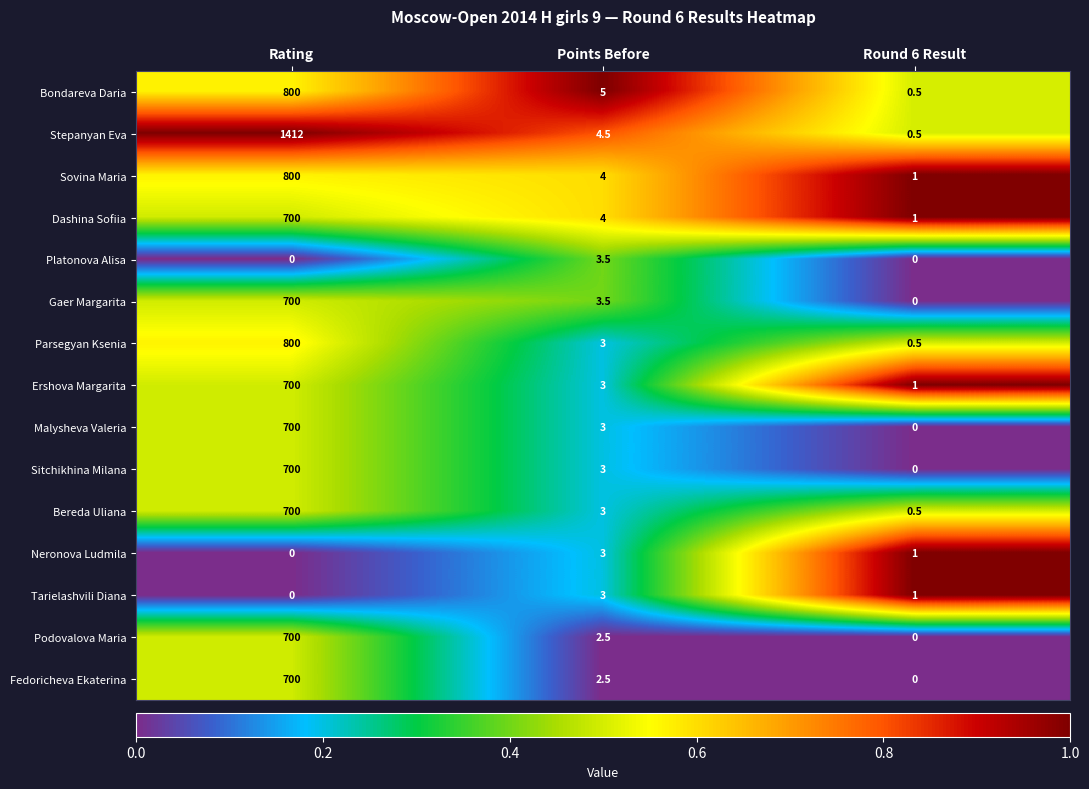

How many distinct data groups are displayed?

15